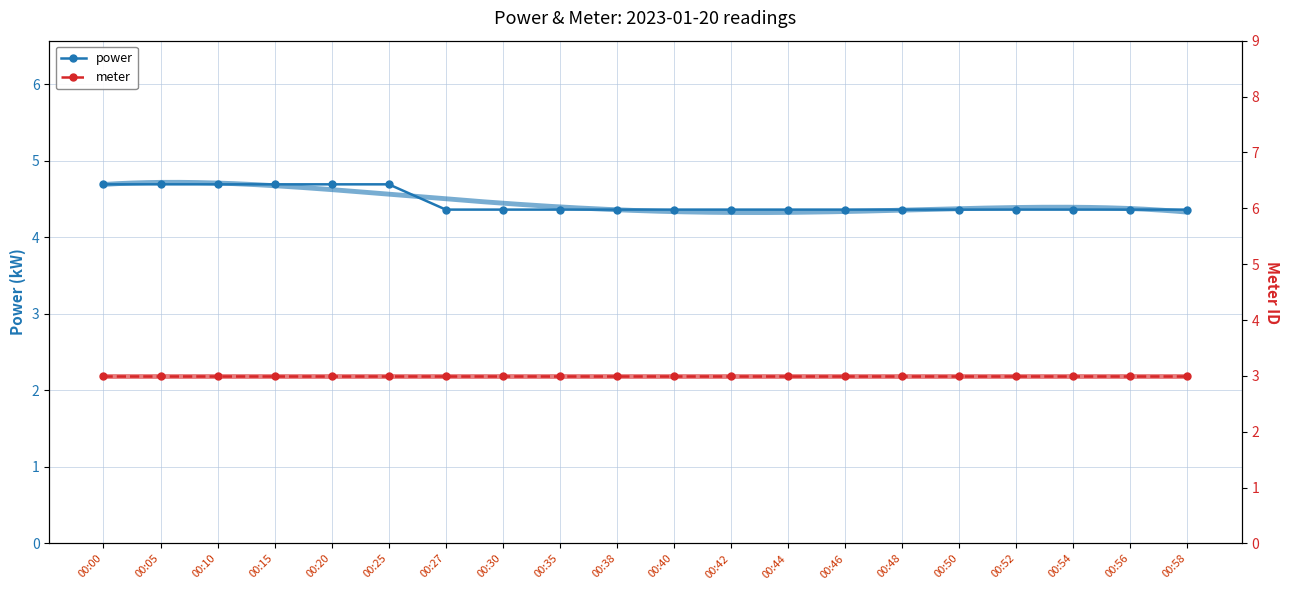

How many lines are shown in the chart?

2